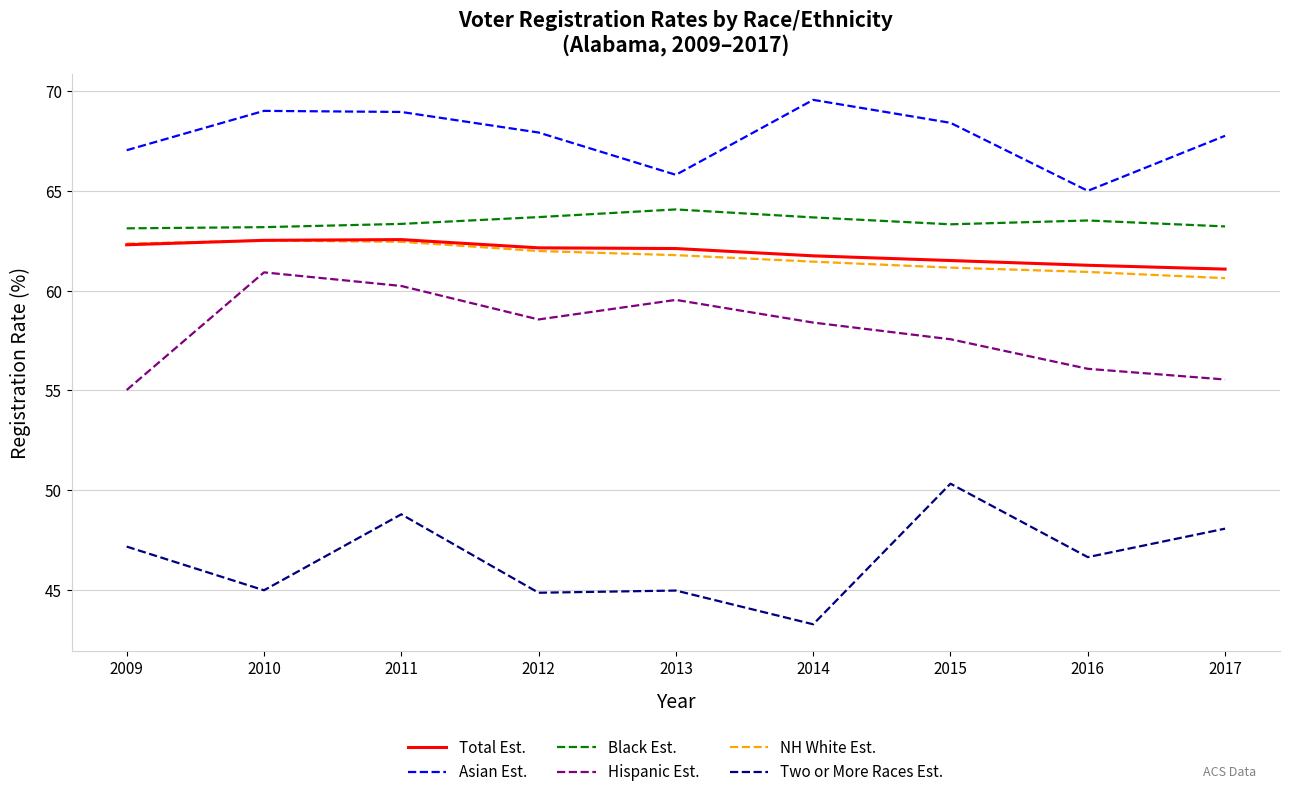

At how many categories does at least one series exceed 53?

9